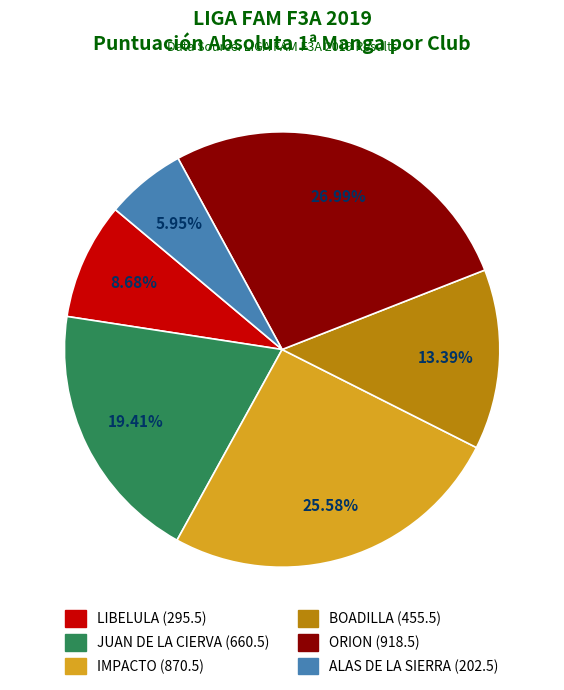

Is it true that BOADILLA is 7% of the pie?

False